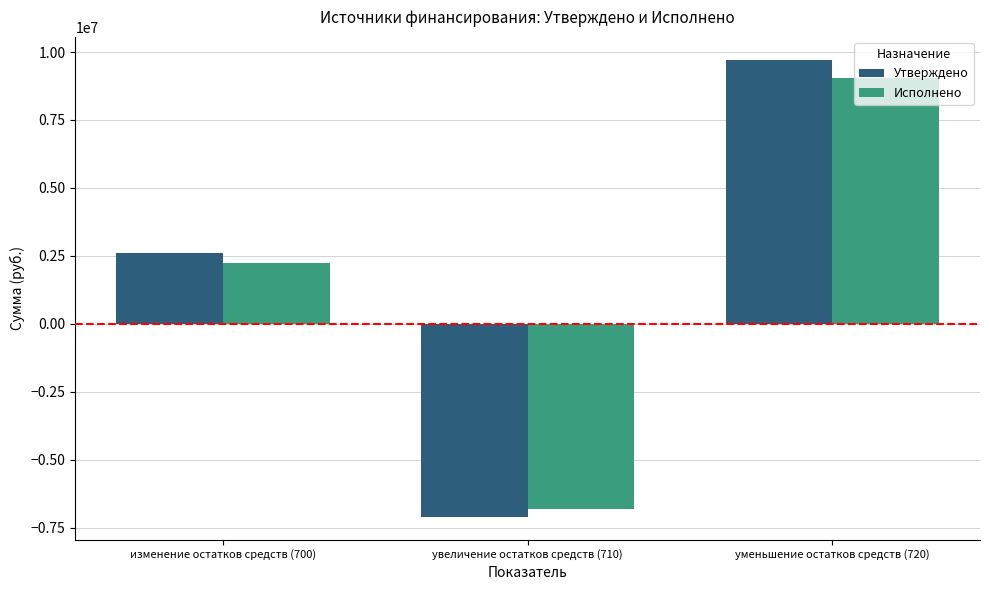

The value of Исполнено at увеличение остатков средств (710) is -3309594.5. True or false?

False